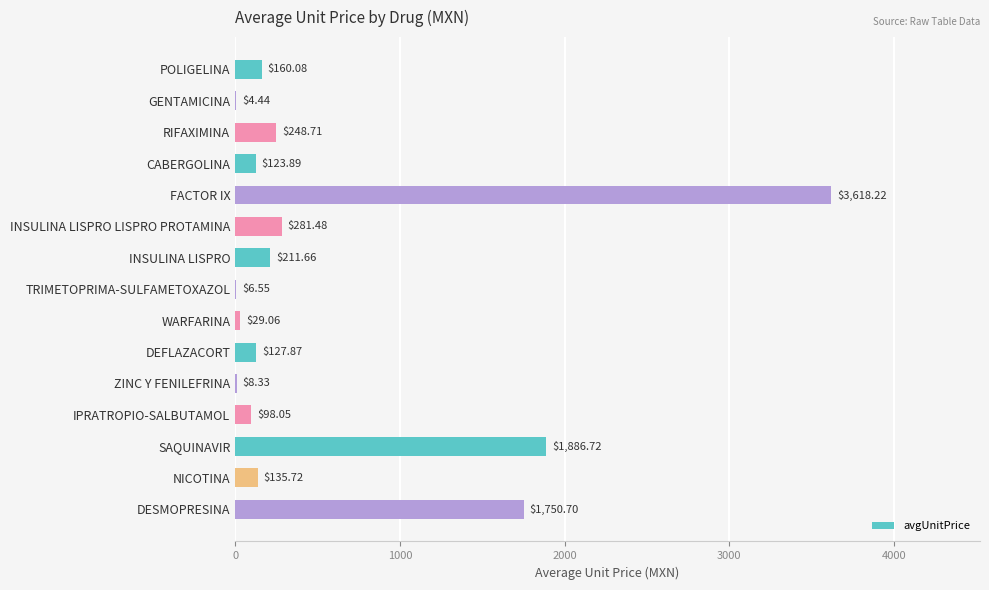

What is the sum of all values?

8691.5